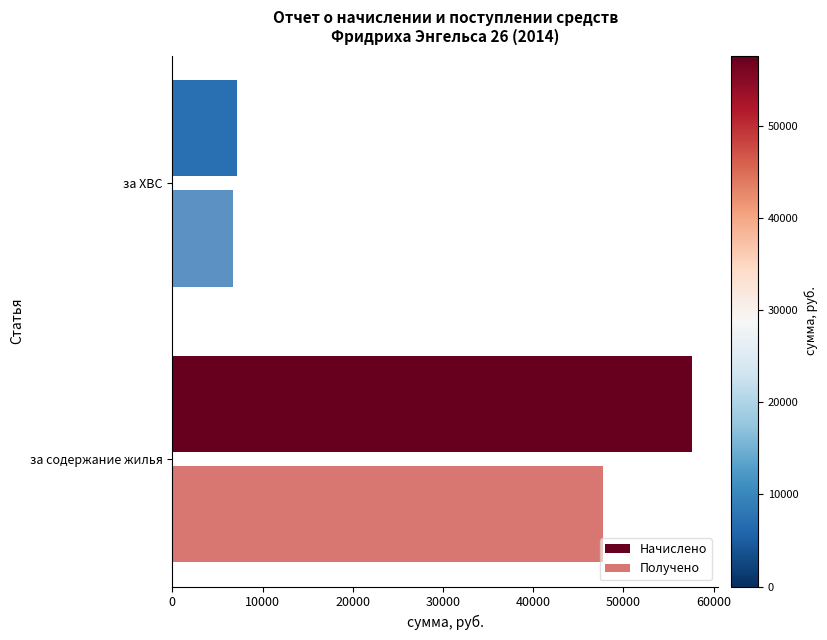

What is the total value across all series at за содержание жилья?

105364.3